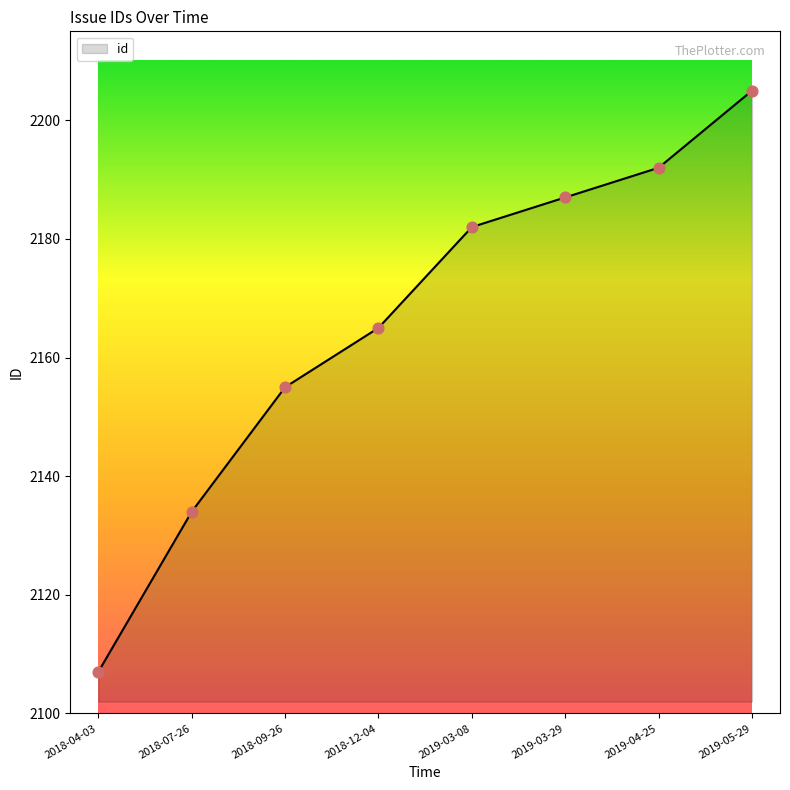

Which has a higher value, 2019-03-08 or 2019-05-29?

2019-05-29